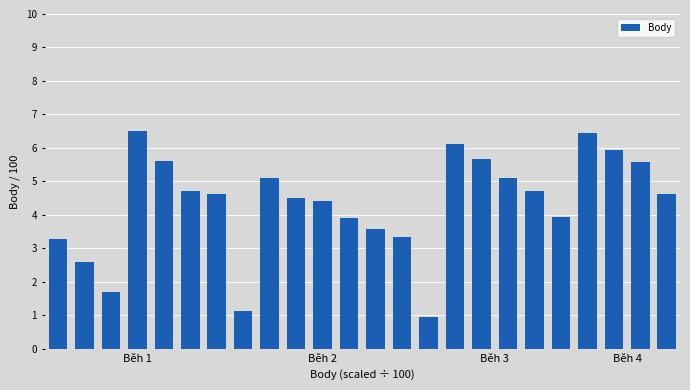

What is the difference between the second highest and minimum values?

5.5